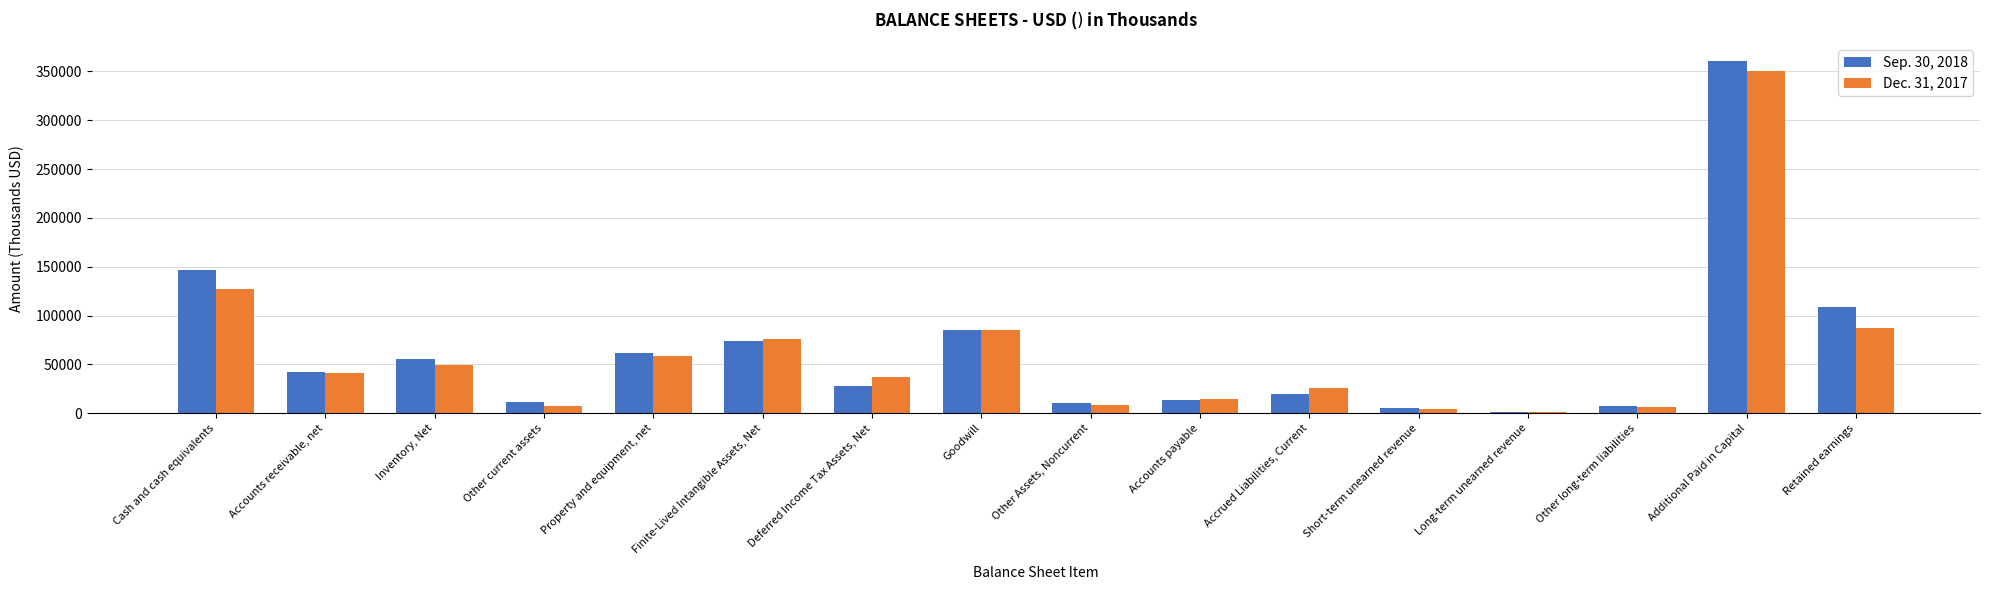

What are all the series names shown in the legend?

Sep. 30, 2018, Dec. 31, 2017